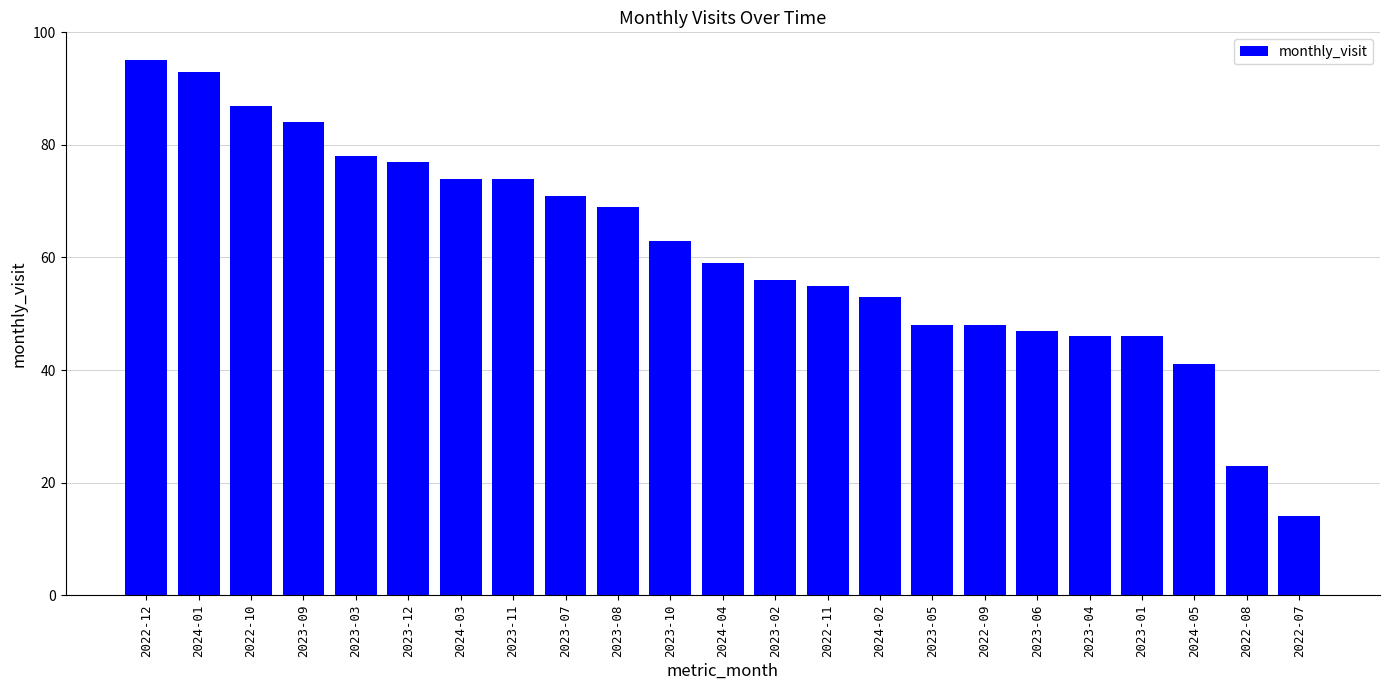

Between 2023-06 and 2023-12, which is larger?

2023-12